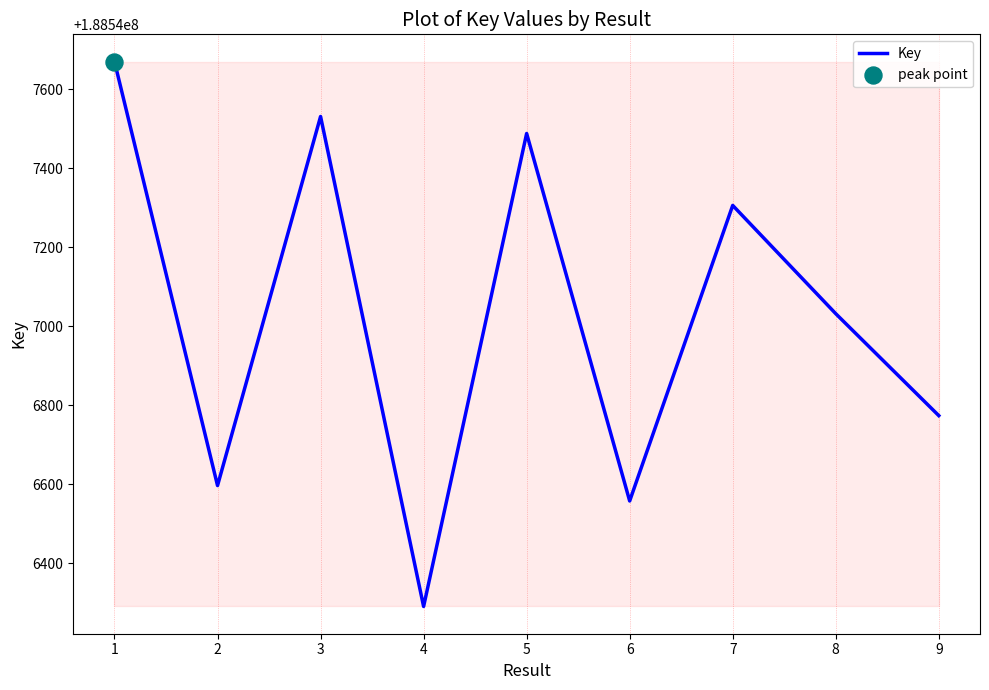

Approximately how many times larger is the value at 2 compared to 9?

1.0